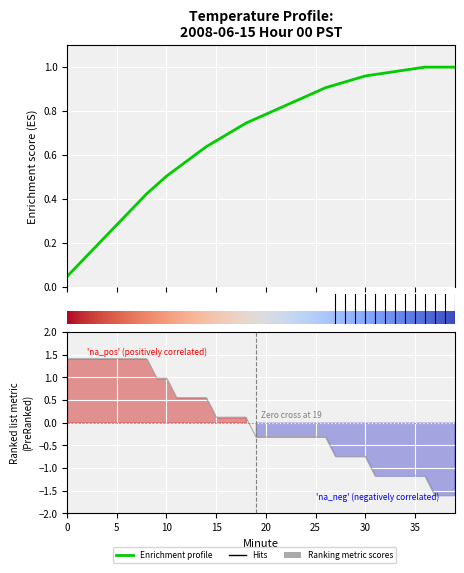

Reading left to right, list all the values displayed in this chart.

1.4	1.4	1.4	1.4	1.4	1.4	1.4	1.4	1.4	1.0	1.0	0.5	0.5	0.5	0.5	0.1	0.1	0.1	0.1	-0.3	-0.3	-0.3	-0.3	-0.3	-0.3	-0.3	-0.3	-0.7	-0.7	-0.7	-0.7	-1.2	-1.2	-1.2	-1.2	-1.2	-1.2	-1.6	-1.6	-1.6